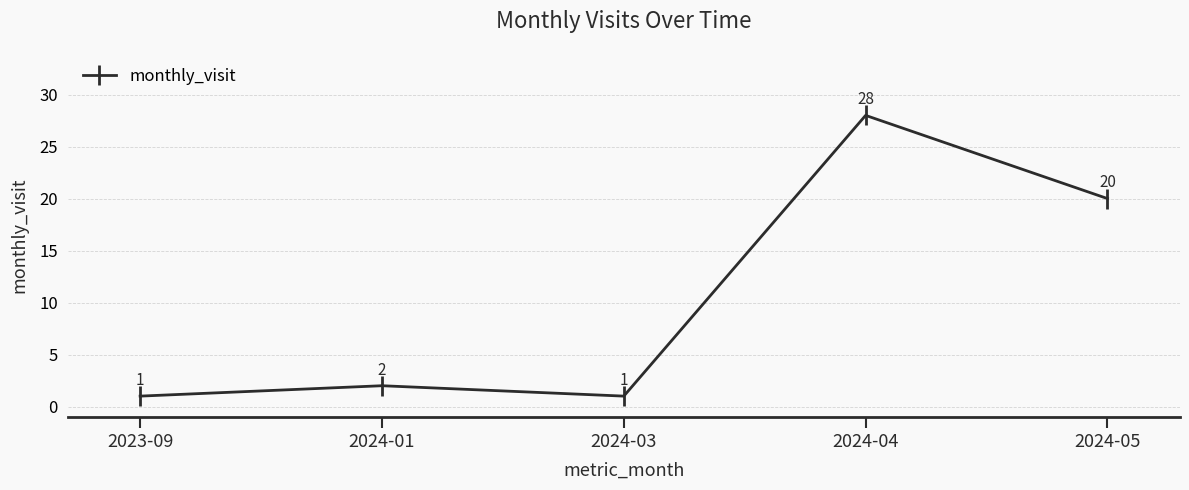

How many lines are shown in the chart?

1